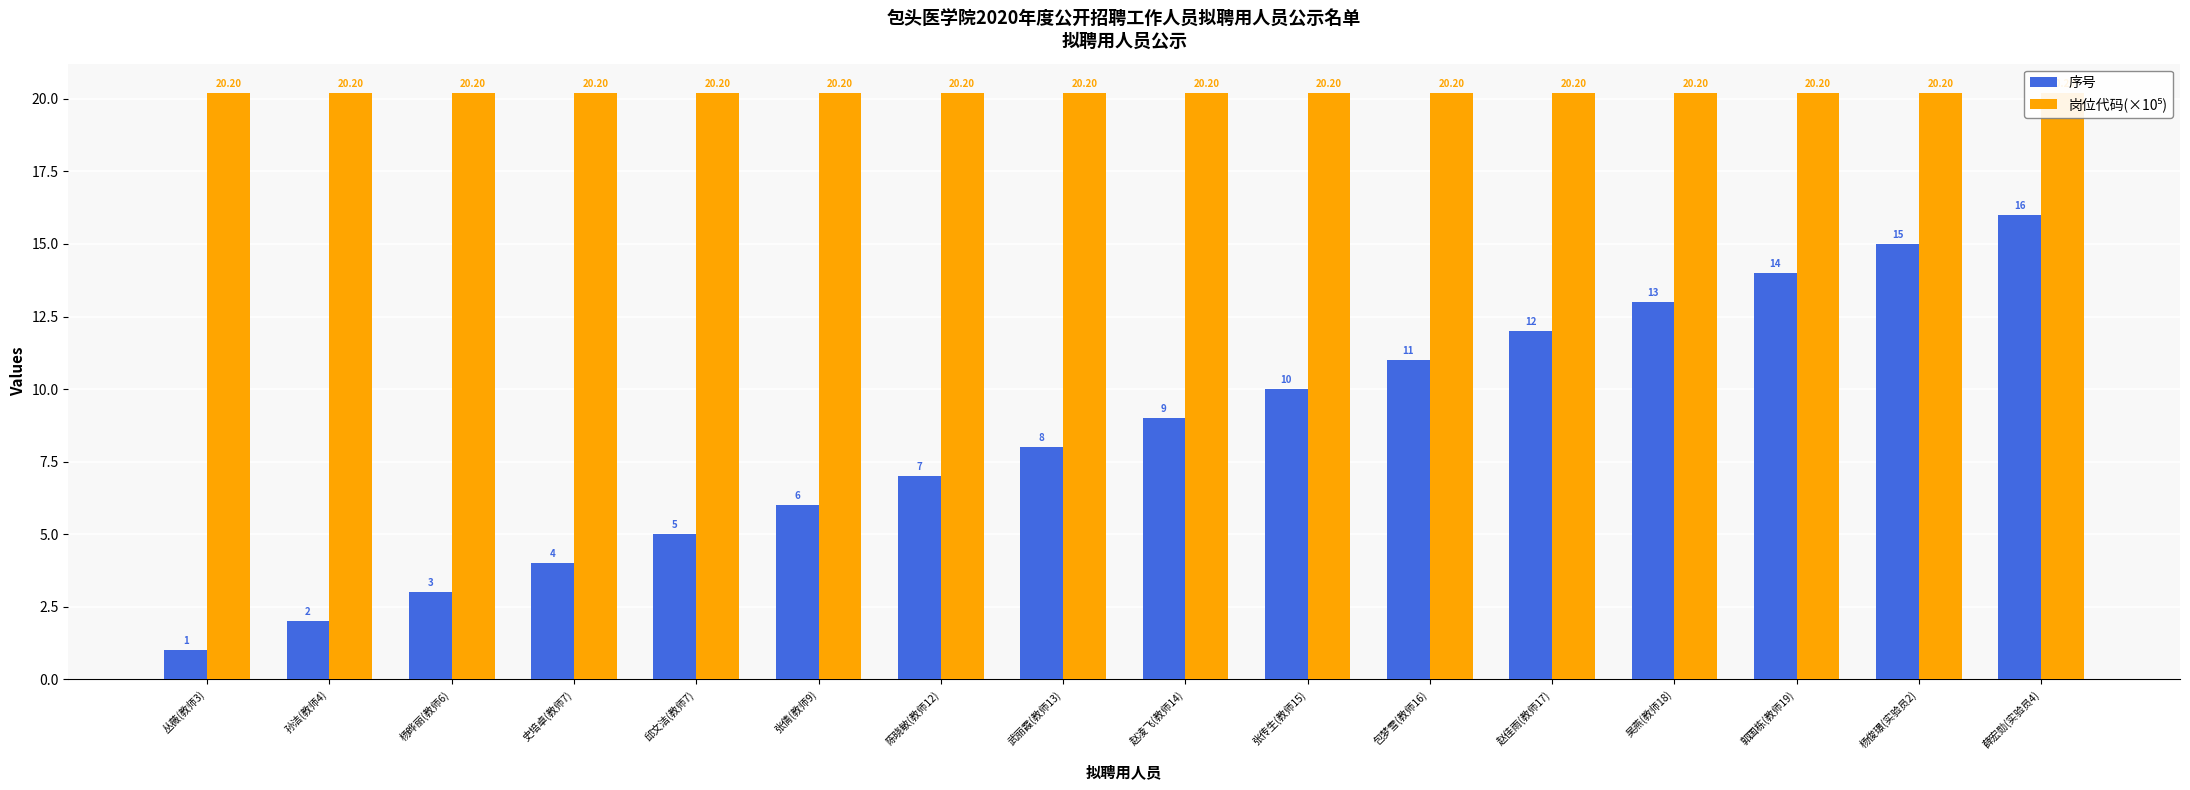

At which label does 序号 reach its minimum?

丛薇(教师3)